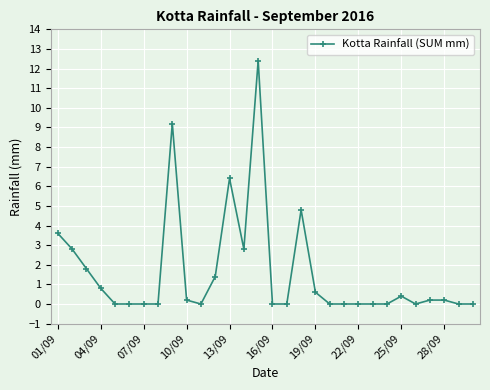

What is the sum of all values?

47.6